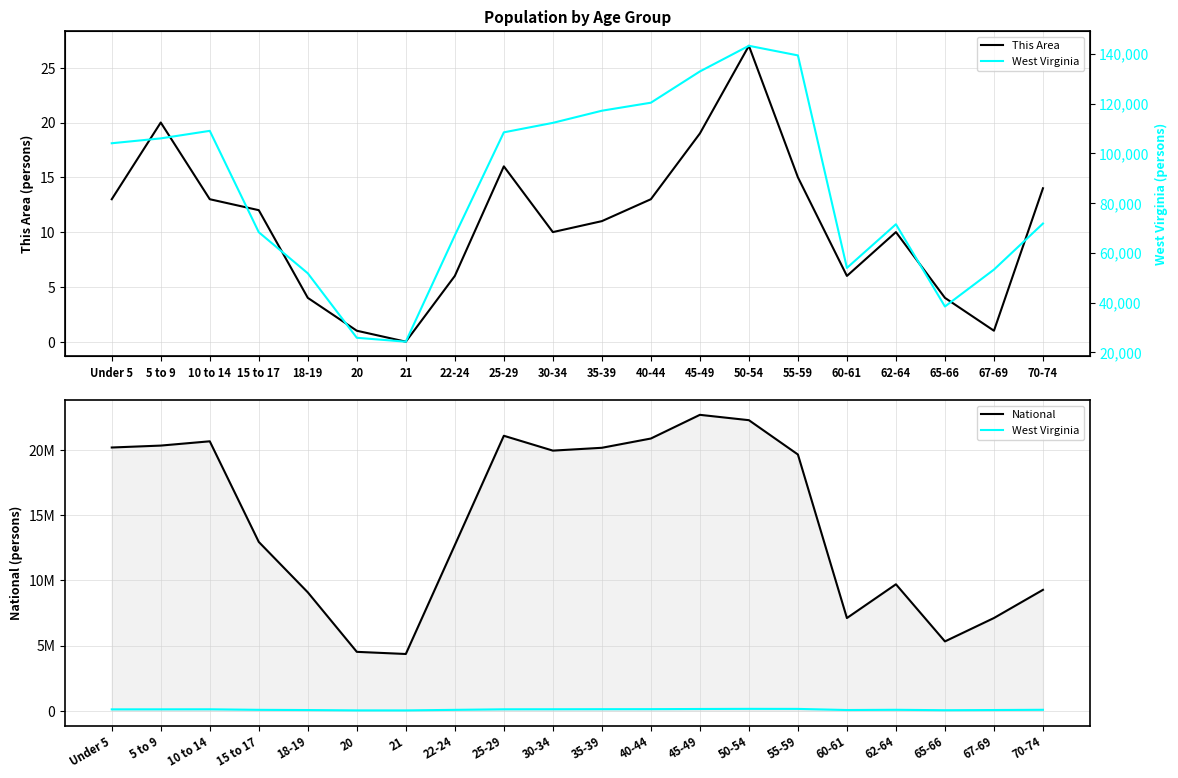

Reading left to right, what are all the values shown in this chart?

This Area: Under 5=13	5 to 9=20	10 to 14=13	15 to 17=12	18-19=4	20=1	21=0	22-24=6	25-29=16	30-34=10	35-39=11	40-44=13	45-49=19	50-54=27	55-59=15	60-61=6	62-64=10	65-66=4	67-69=1	70-74=14
National: Under 5=20201362	5 to 9=20348657	10 to 14=20677194	15 to 17=12954254	18-19=9086089	20=4519129	21=4354294	22-24=12712576	25-29=21101849	30-34=19962099	35-39=20179642	40-44=20890964	45-49=22708591	50-54=22298125	55-59=19664805	60-61=7113727	62-64=9704197	65-66=5319902	67-69=7115361	70-74=9278166
West Virginia: Under 5=104060	5 to 9=106016	10 to 14=109045	15 to 17=68297	18-19=51795	20=25873	21=24305	22-24=67026	25-29=108444	30-34=112254	35-39=117136	40-44=120358	45-49=132924	50-54=143232	55-59=139368	60-61=53956	62-64=71501	65-66=38447	67-69=53281	70-74=71792